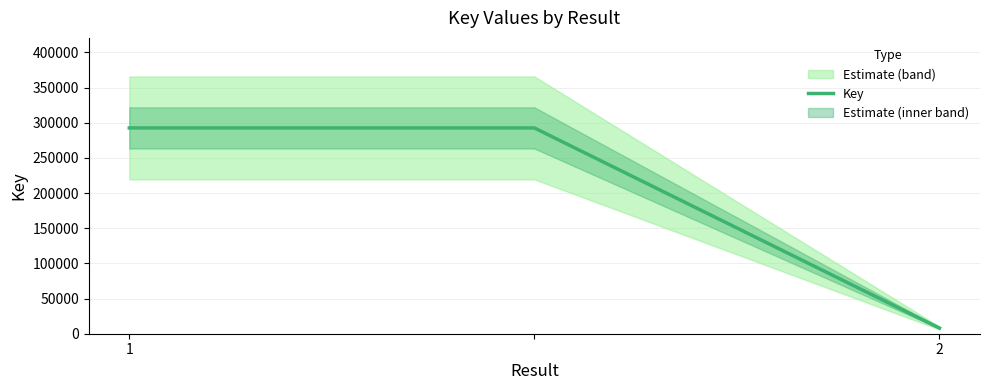

How many values in the Key series are below 292623?

1